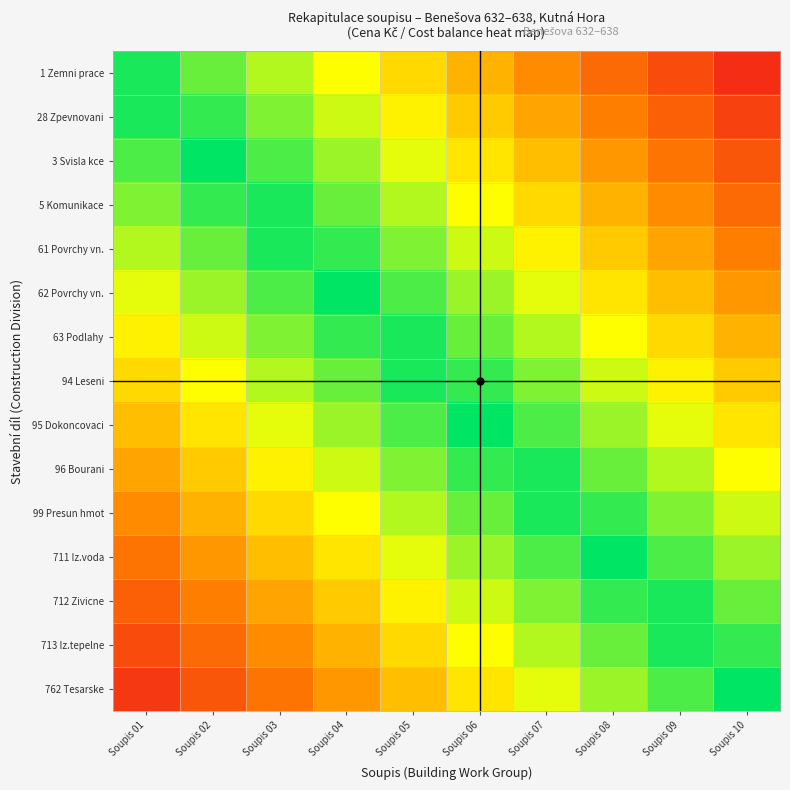

How many distinct data groups are displayed?

15